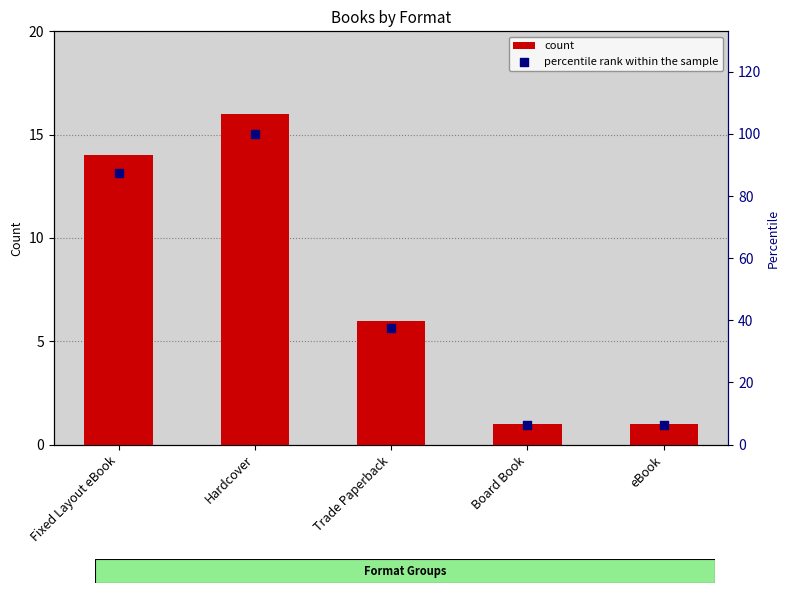

Is the value of count at eBook greater than the value of percentile rank within the sample at eBook?

No